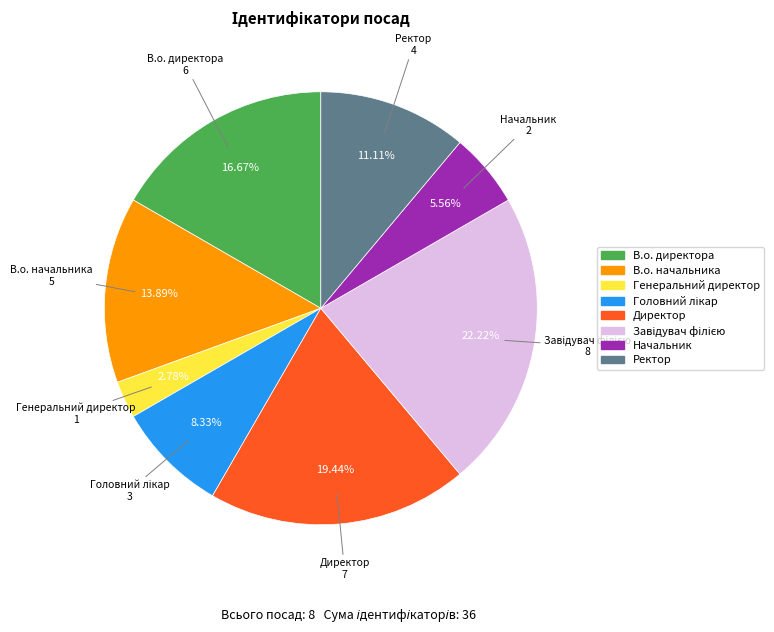

How many slices are in this pie chart?

8